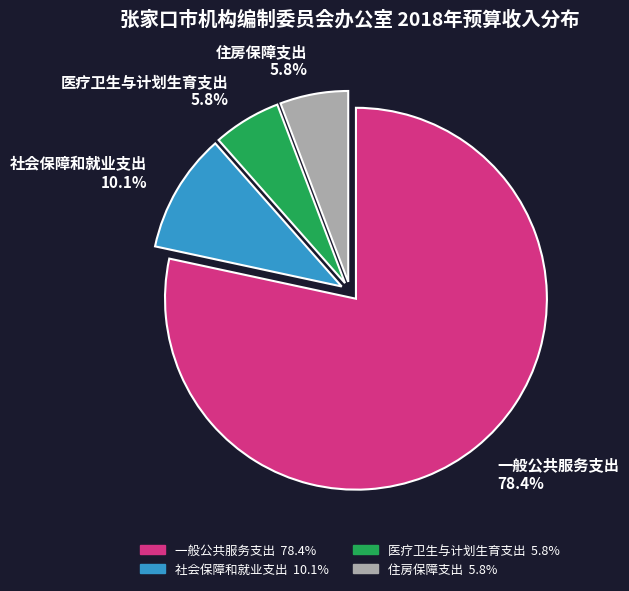

Is it true that 一般公共服务支出 is 72% of the pie?

False